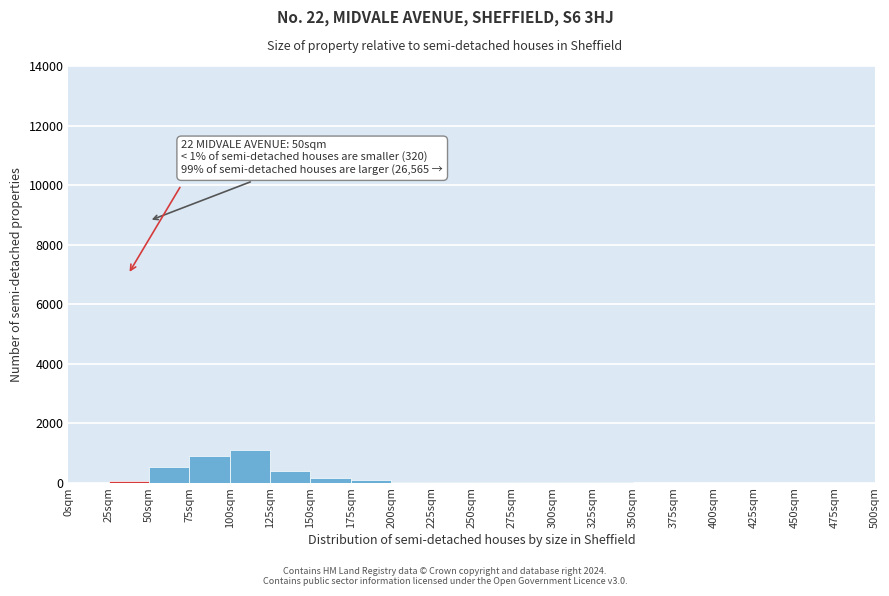

Which range on the x-axis has the tallest bar?

100 to 125